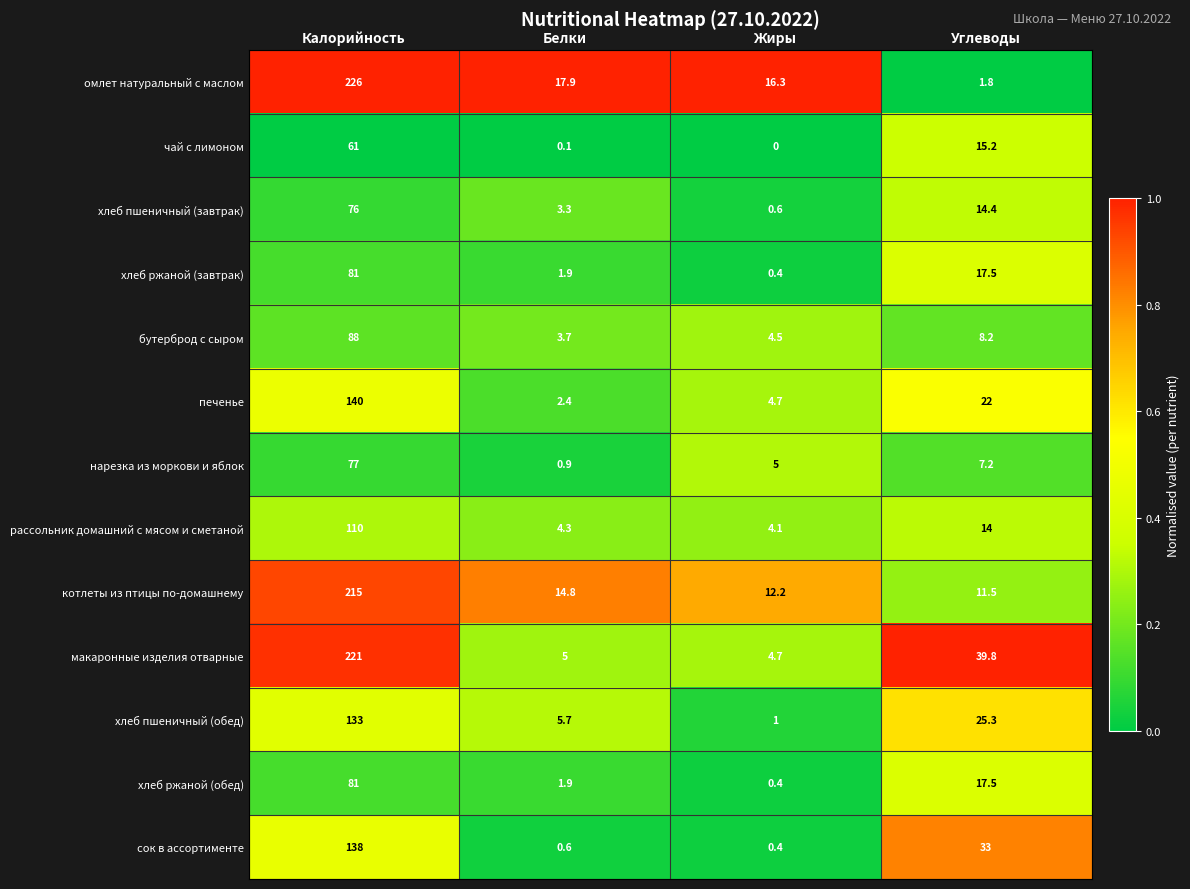

List the labels in order of чай с лимоном value, smallest first.

Жиры, Белки, Углеводы, Калорийность